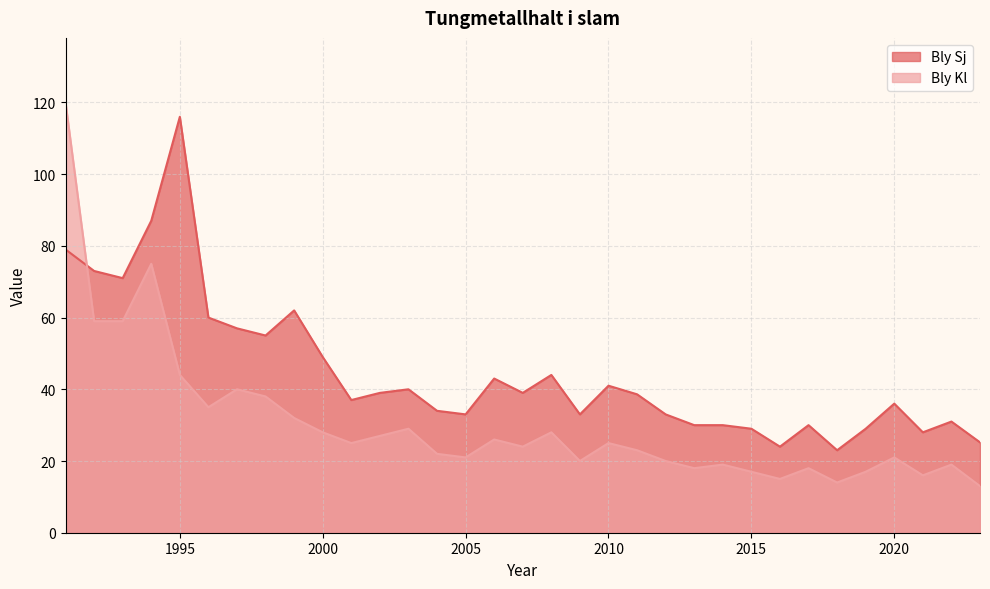

List the labels in order of Bly Sj value, largest first.

1995, 1994, 1991, 1992, 1993, 1999, 1996, 1997, 1998, 2000, 2008, 2006, 2010, 2003, 2002, 2007, 2011, 2001, 2020, 2004, 2005, 2009, 2012, 2022, 2013, 2014, 2017, 2015, 2019, 2021, 2023, 2016, 2018